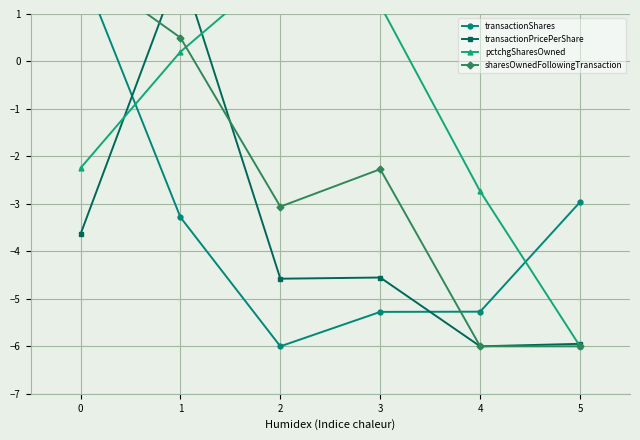

What is the sum of all transactionPricePerShare values?

-22.7